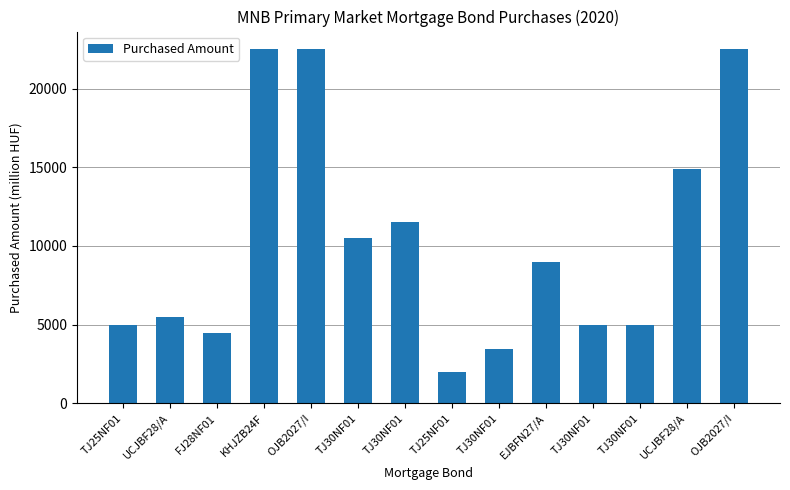

What is the average value?

10269.2